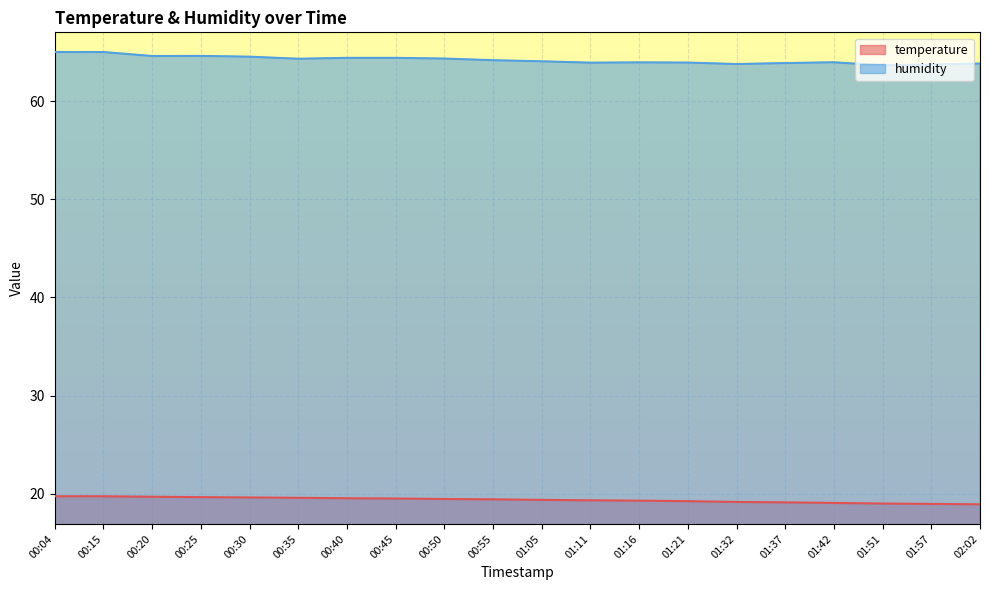

Which label corresponds to the largest value in the chart?

00:04